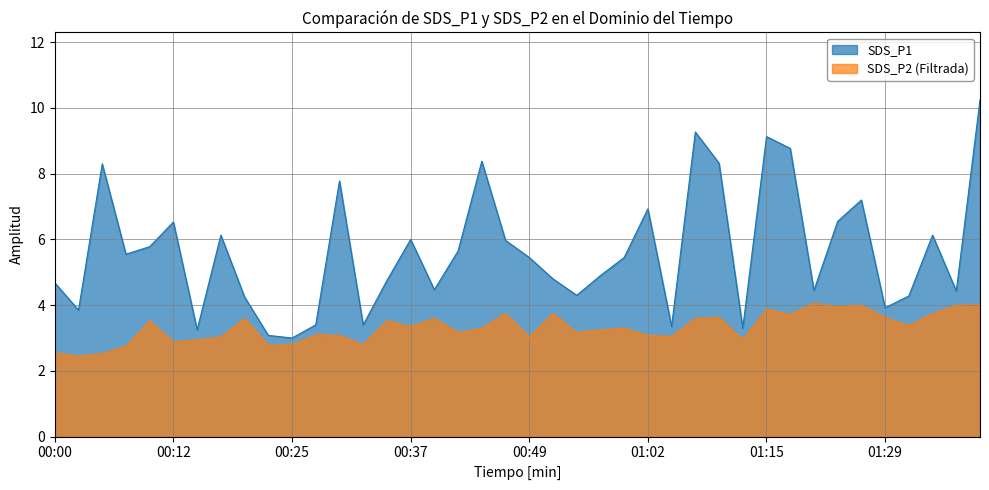

At which label does SDS_P2 reach its peak?

01:21